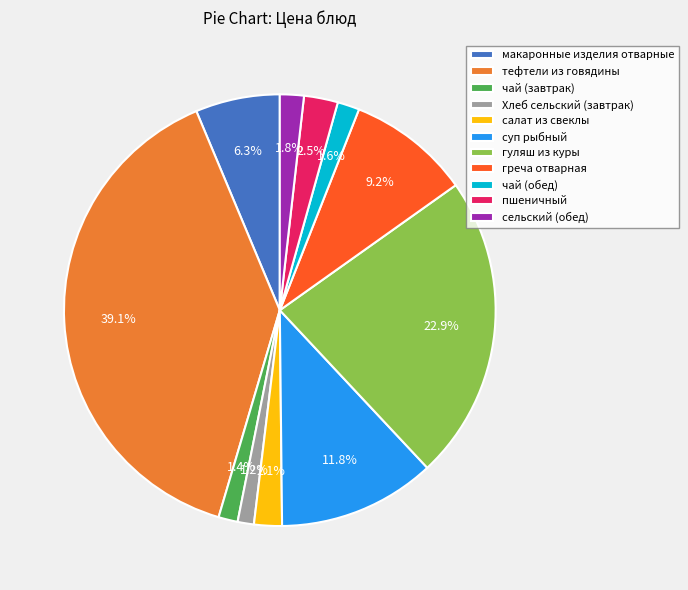

Combined, do макаронные изделия отварные and гуляш из куры account for over 50%?

No